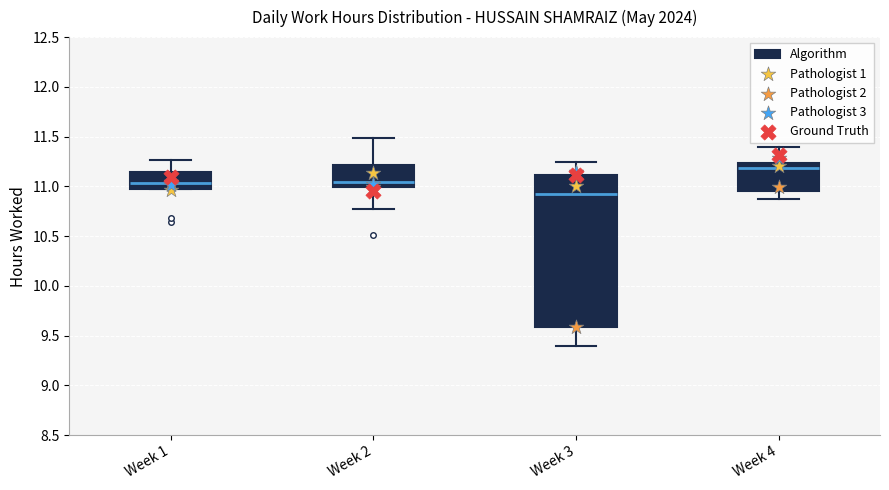

Where does the lower whisker of the box for Week 3 end on the y-axis? The values are not printed on the chart, so give them approximately, as read against the axis.

9.40